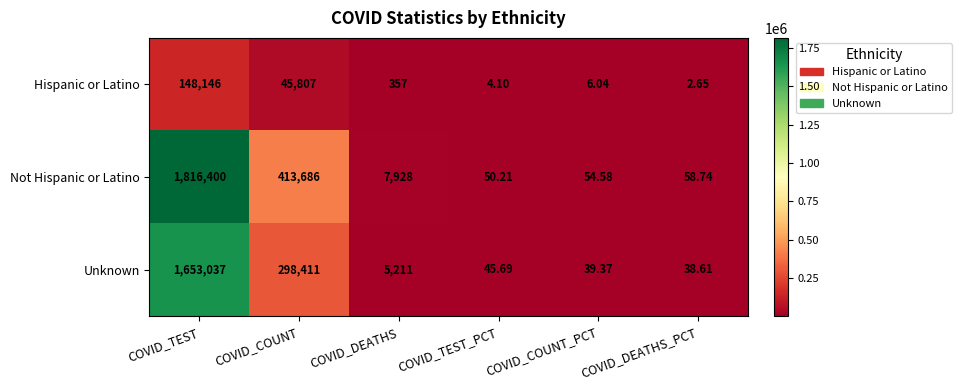

At which label does Hispanic or Latino first exceed 357?

COVID_TEST